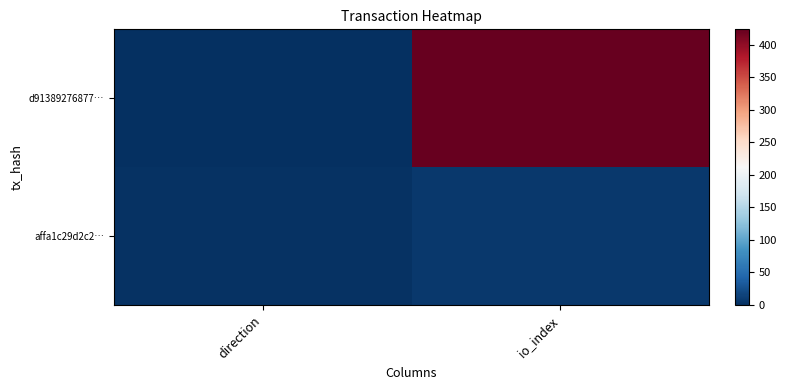

Reading left to right, what are all the values shown in this chart?

d91389276877…: direction=-1	io_index=424
affa1c29d2c2…: direction=1	io_index=7